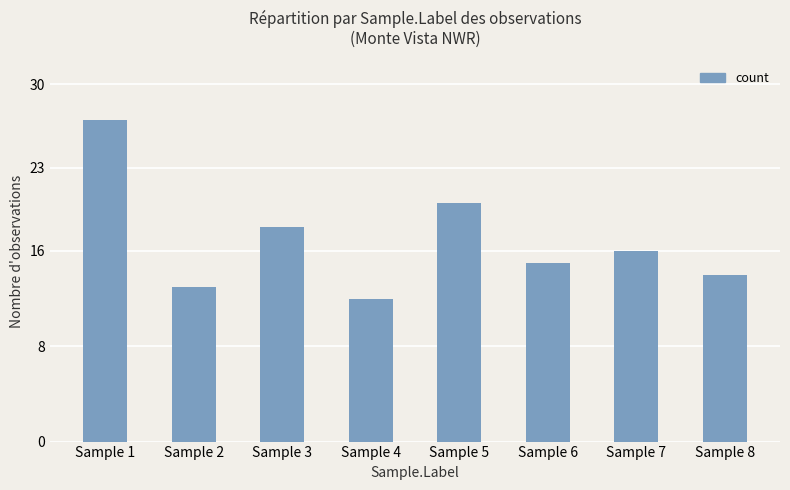

How many bars are there in total?

8